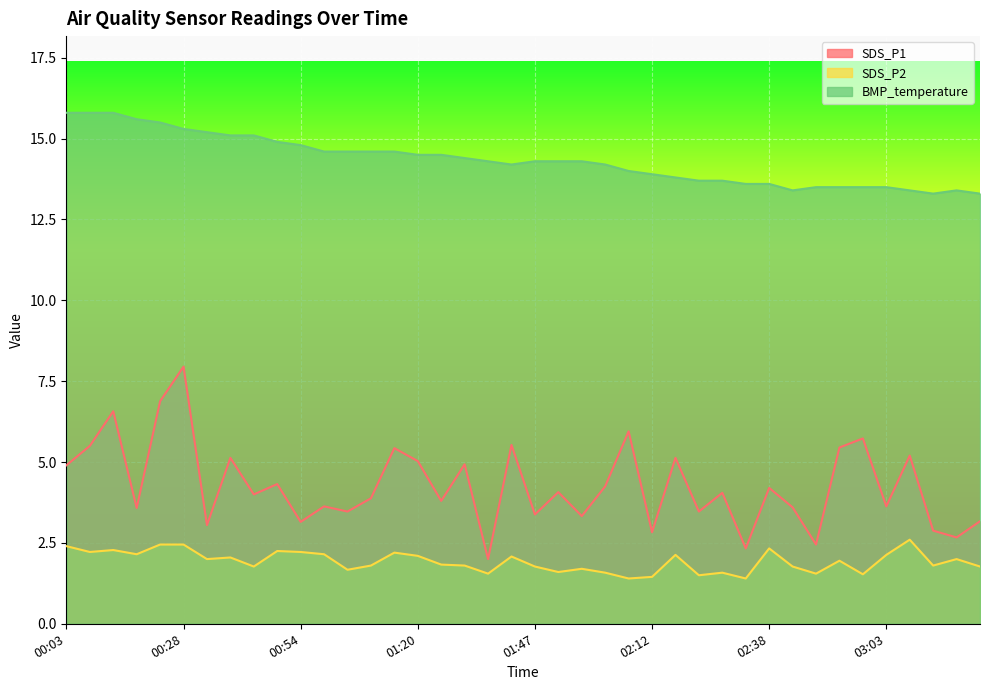

Is it true that SDS_P2 equals 0.9 at 00:03?

False